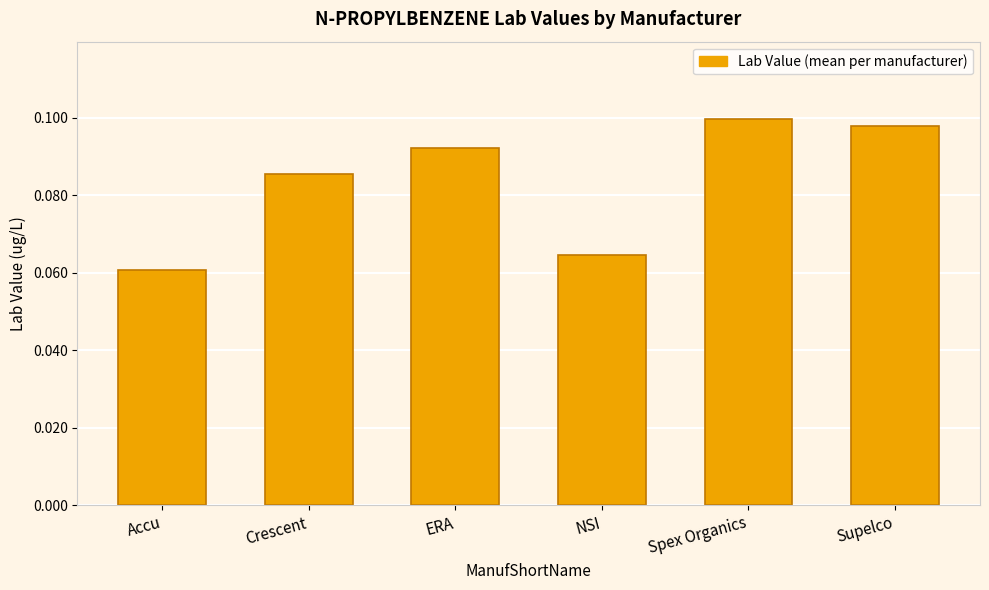

What is the sum of all values?

0.5